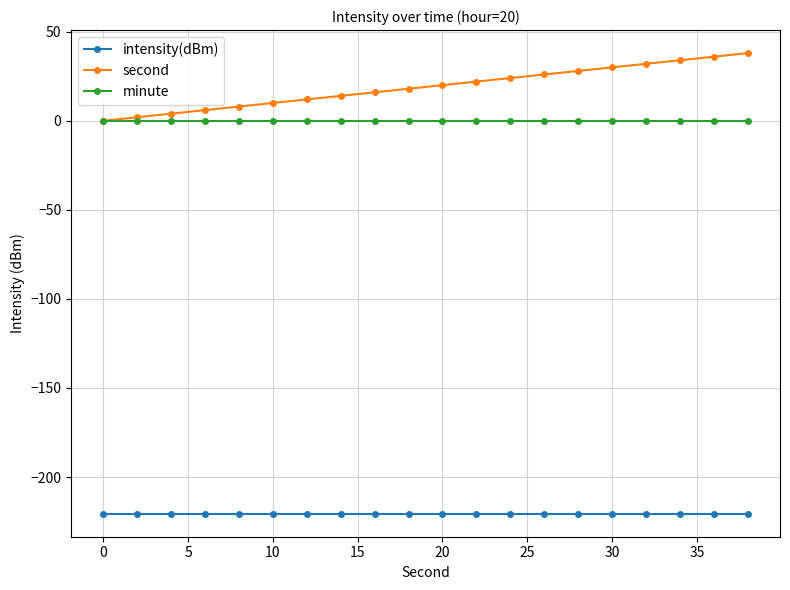

Which series has the largest total across all categories?

second